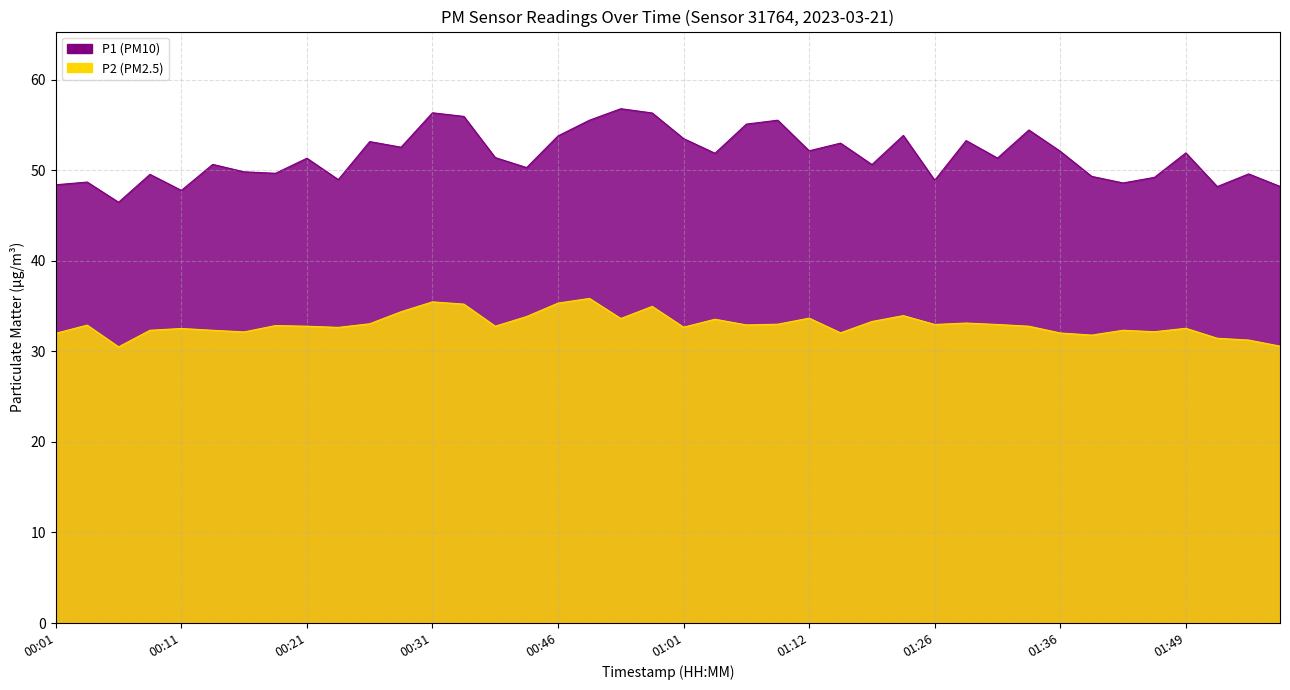

Is the value of P2 at 00:06 greater than the value of P1 at 01:12?

No